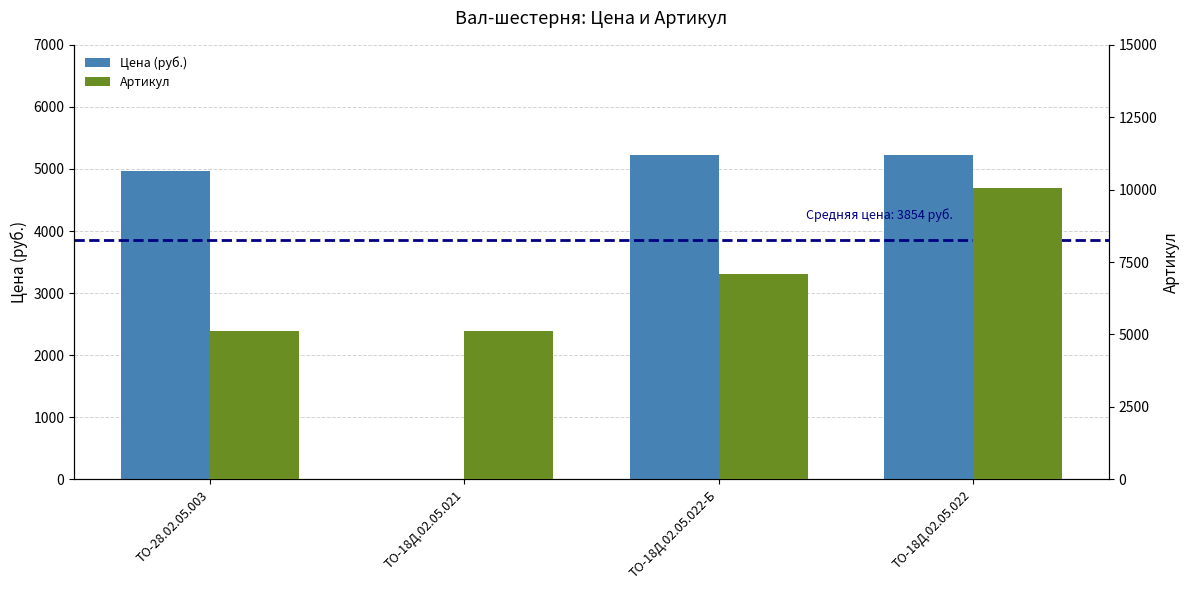

Which series changed the most between ТО-28.02.05.003 and ТО-18Д.02.05.022-Б?

Артикул